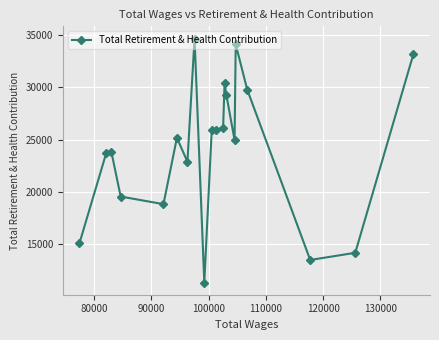

What is the smallest value displayed?

11372